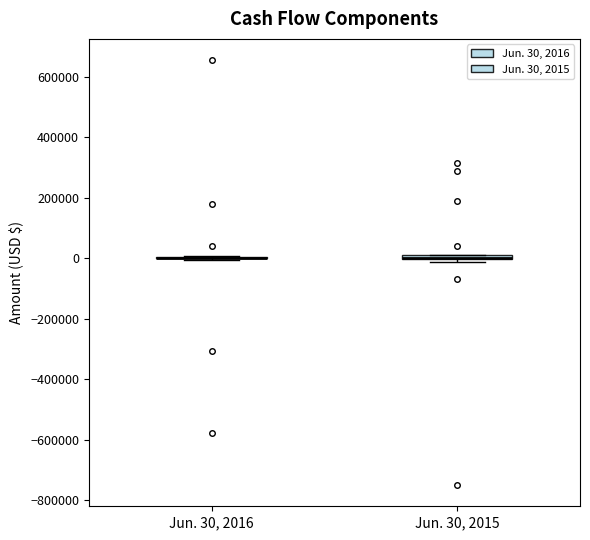

Where is the upper edge of the box for Jun. 30, 2015 on the y-axis? The values are not printed on the chart, so give them approximately, as read against the axis.

20000